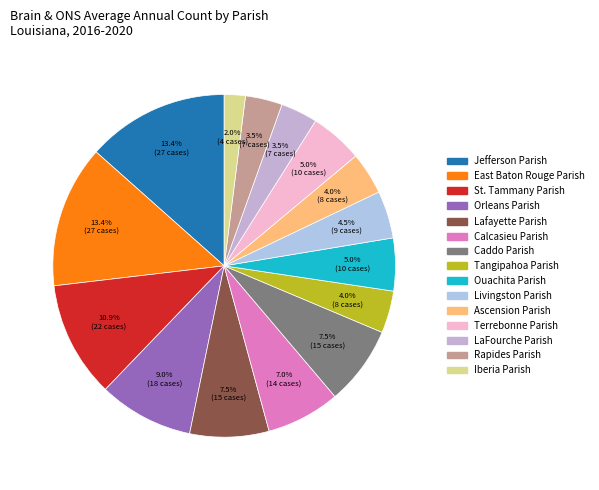

Which category has the biggest portion of the pie?

Jefferson Parish